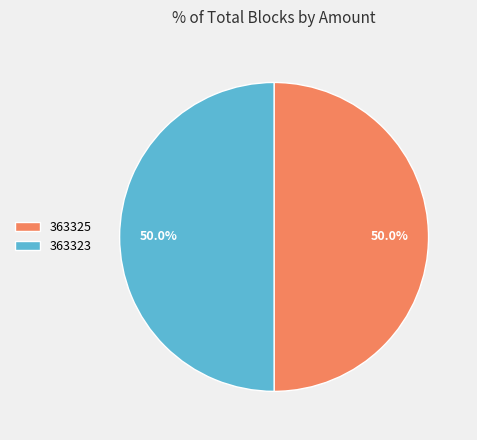

Count the number of slices in the pie.

2